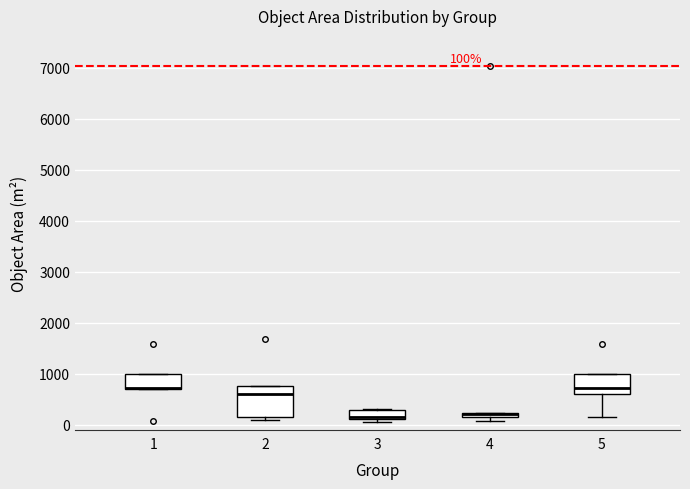

Which box is the tallest, from its lower edge to its upper edge?

2